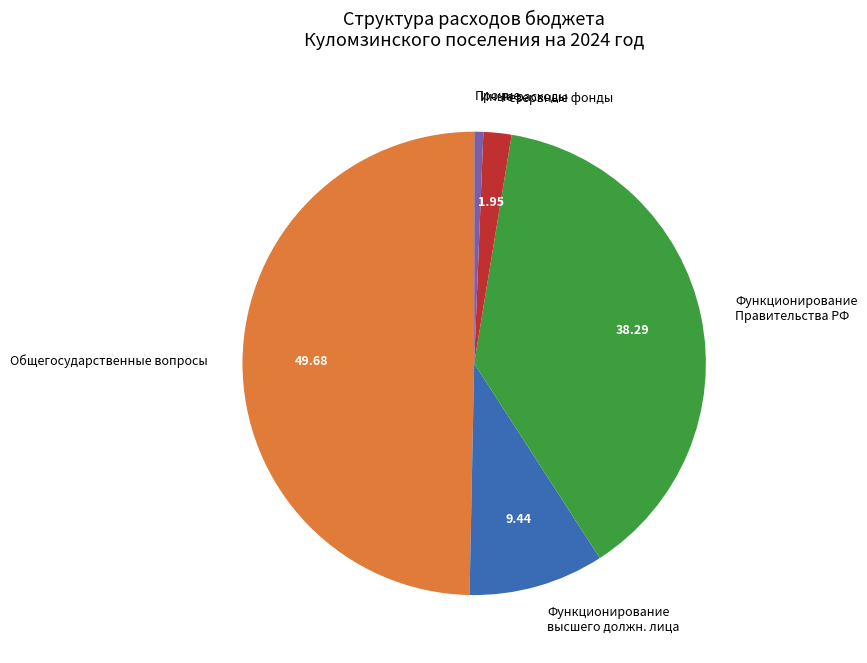

Does Функционирование высшего должн. лица account for over 50% of the chart?

No